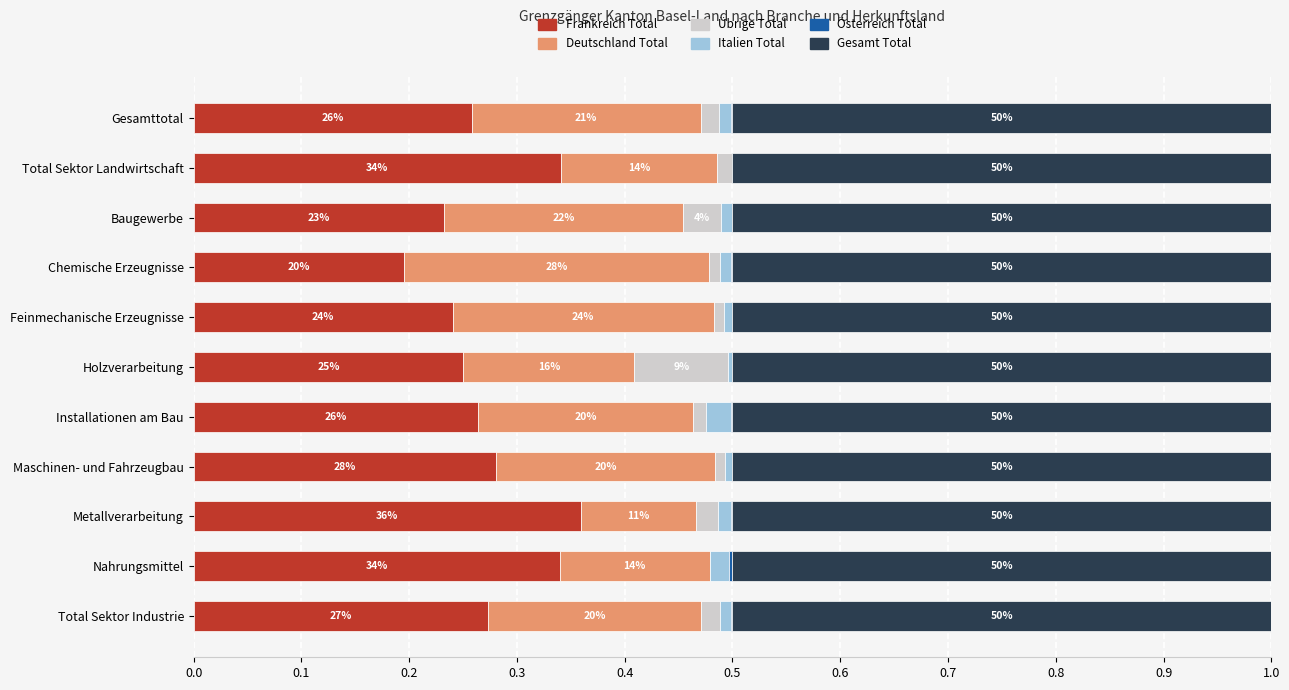

What is the maximum value for Frankreich Total?

0.4